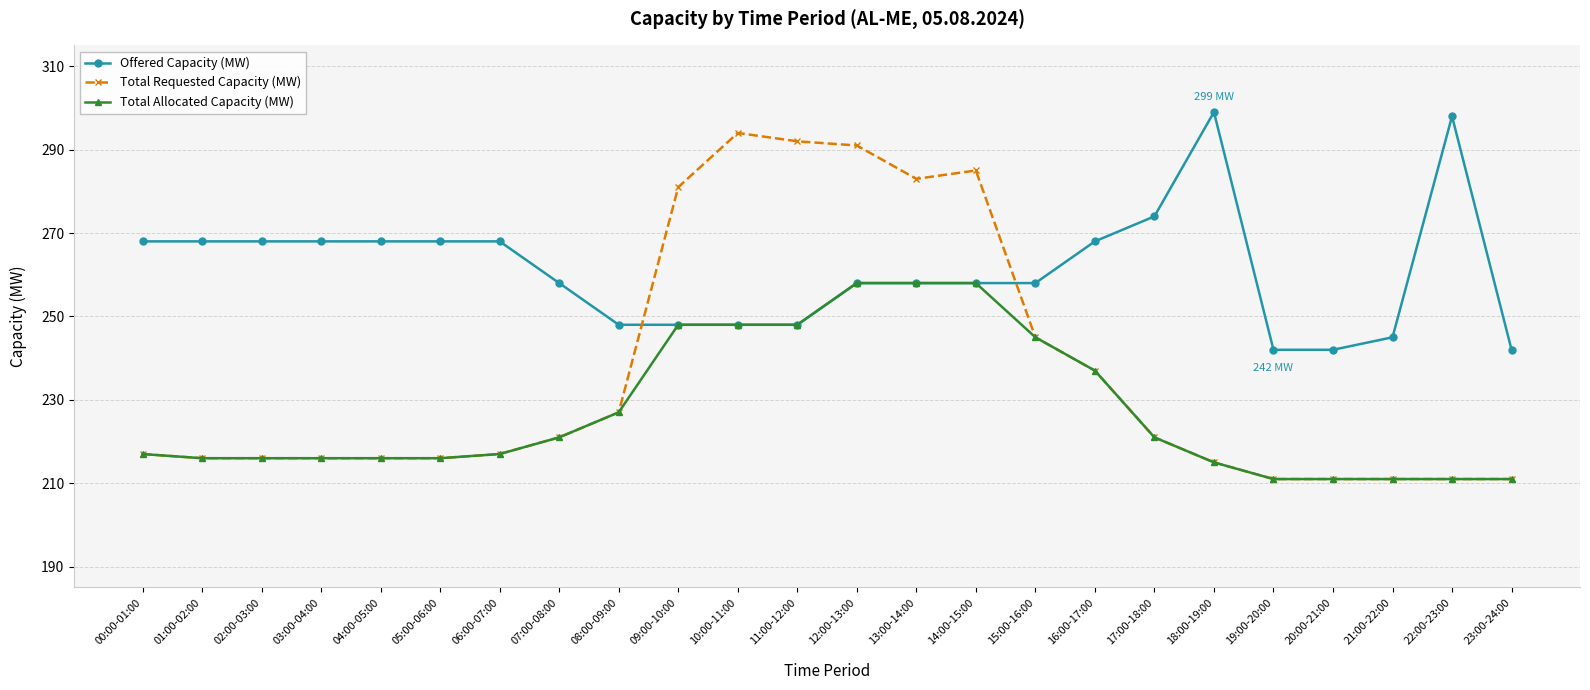

How many distinct data groups are displayed?

3